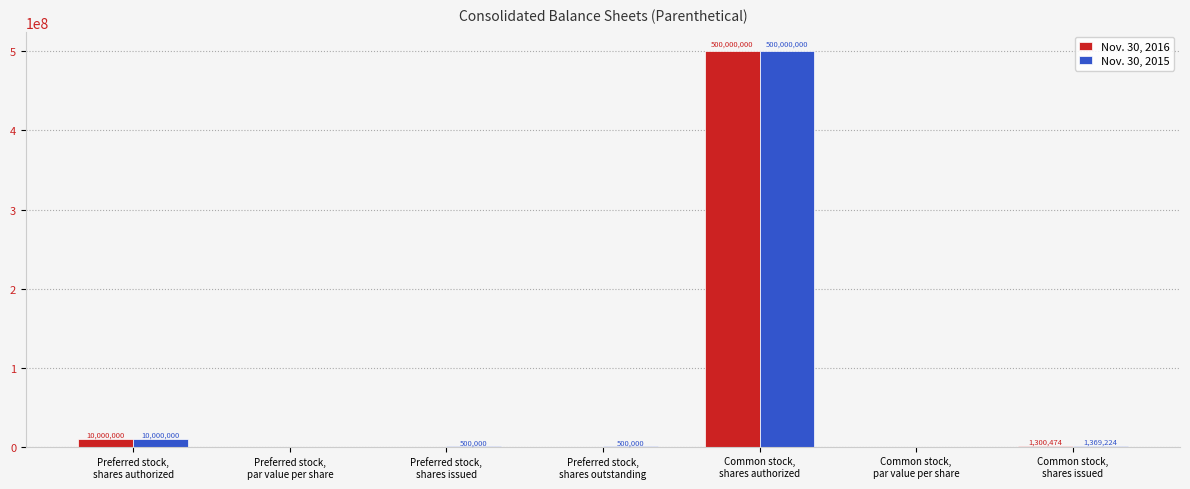

Where does the Nov. 30, 2015 series first go above 500000?

Preferred stock,
shares authorized